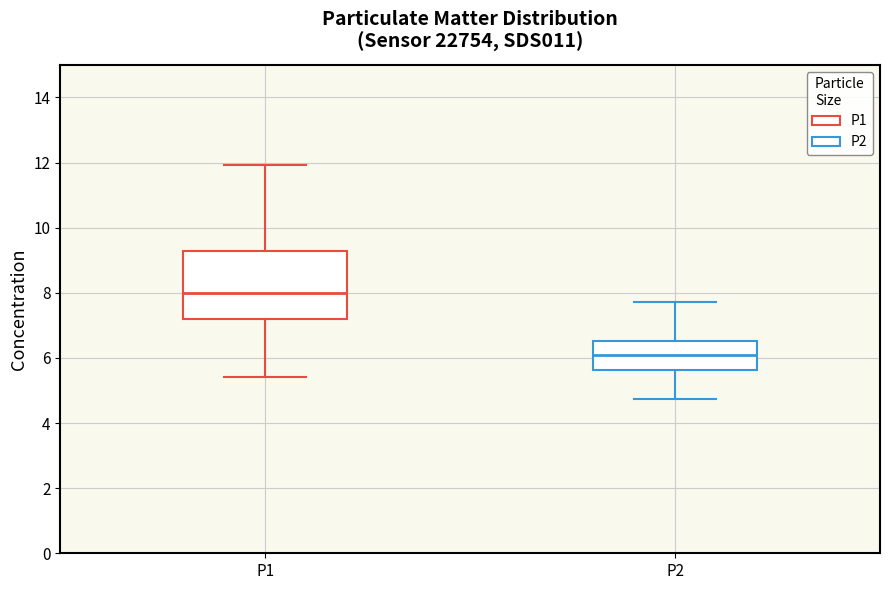

Reading left to right, read every box against the y-axis: the position of its median line, the range the box covers, and the ends of its whiskers. The values are not printed on the chart, so give them approximately, as read against the axis.

P1: median 8.0, box 7.2 to 9.2, whiskers 5.4 to 12.0
P2: median 6.0, box 5.6 to 6.6, whiskers 4.8 to 7.8